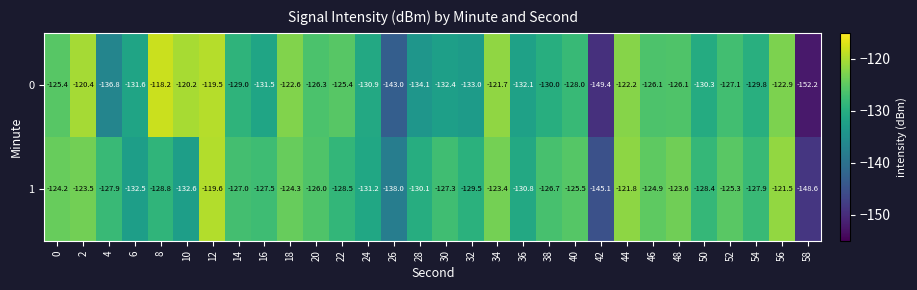

How many values in the 0 series are below -128?

15